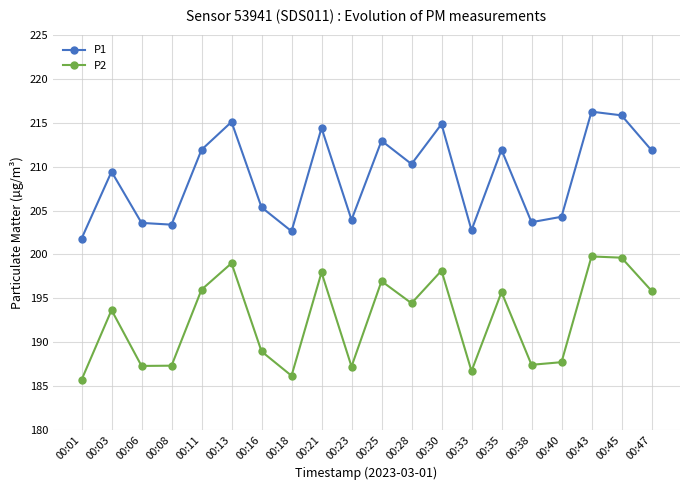

True or false: P1 has a value of 210.3 at 00:28.

True